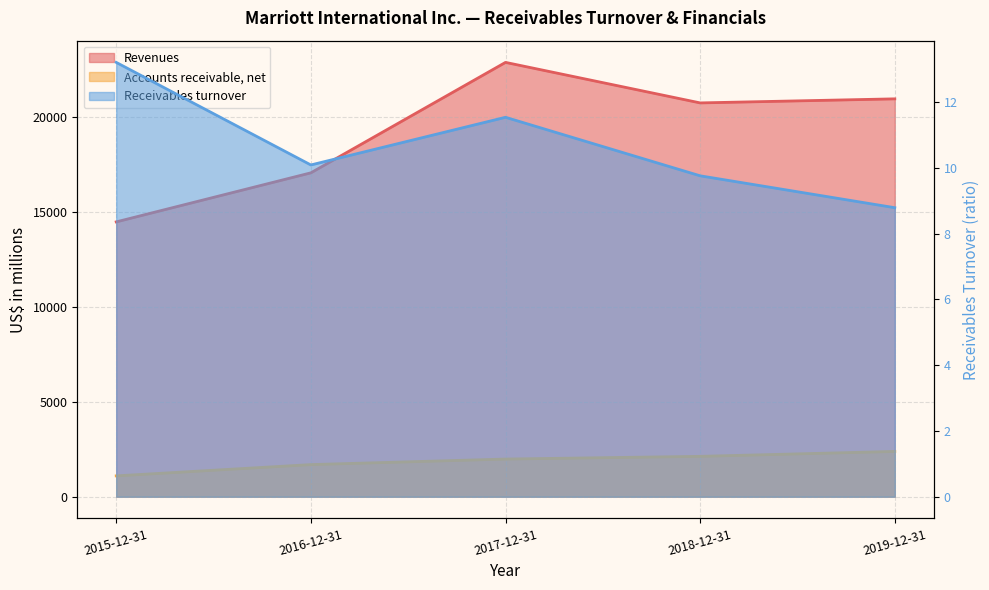

Rank the series at 2015-12-31 from lowest to highest value.

Receivables turnover, Accounts receivable, net, Revenues